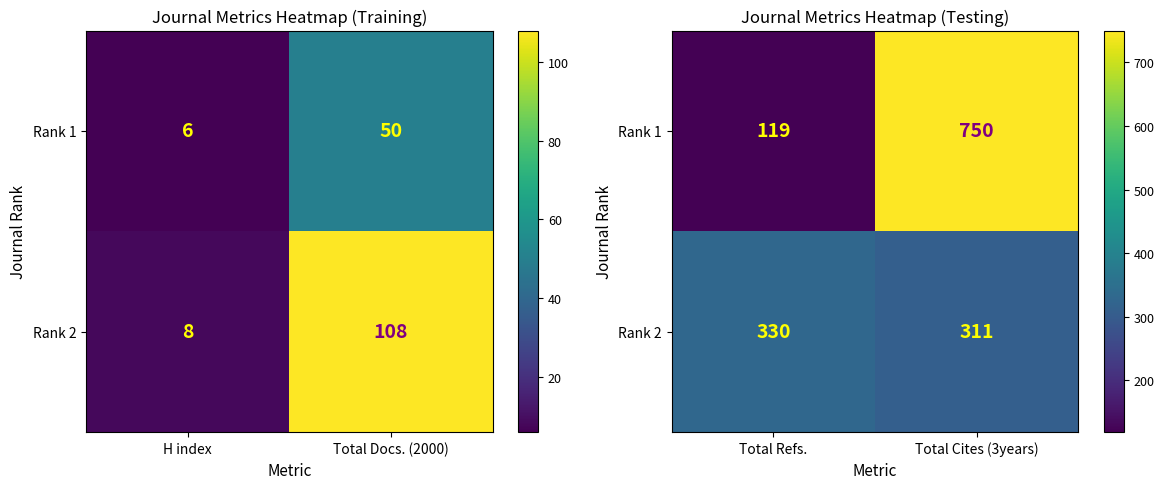

At how many categories does at least one series exceed 601?

1